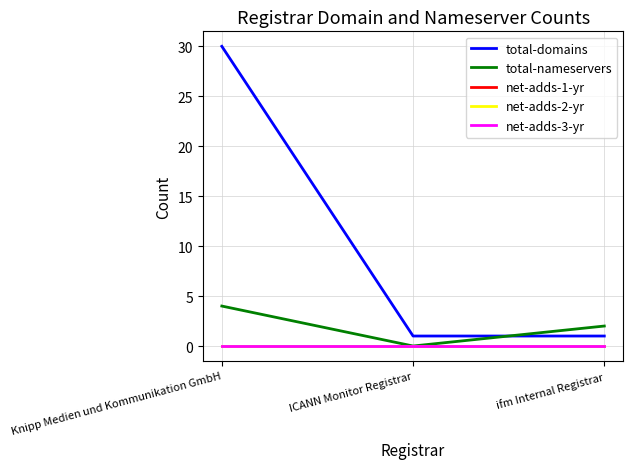

The value of total-domains at ICANN Monitor Registrar is 0. True or false?

False